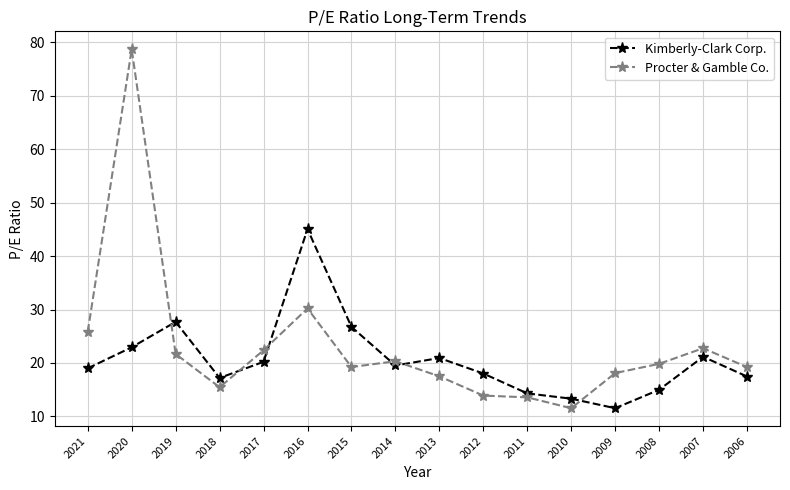

Does the chart display data point markers on the line(s)?

Yes